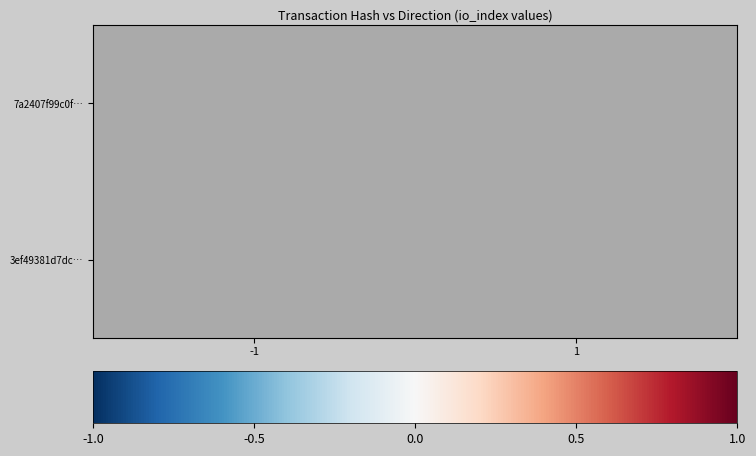

Count the number of categories in the chart.

2